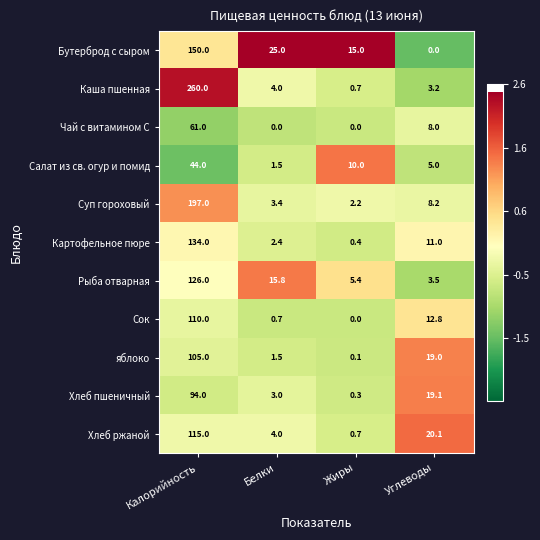

What is the average value of the Хлеб ржаной series?

35.0